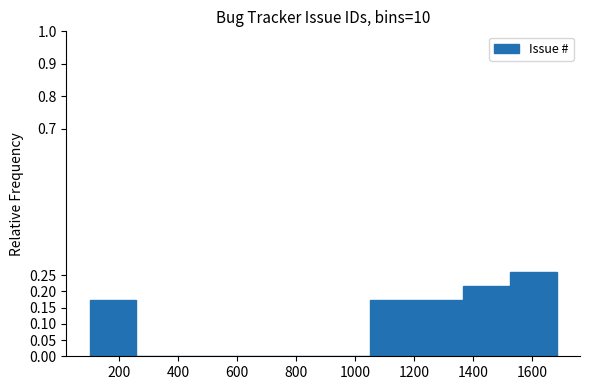

Reading left to right, list every bar in this chart as the range it spans on the x-axis followed by its height. Neither the bar edges nor the heights are printed on the chart, so give them approximately, as read against the axes.

100 to 260: 0.175
260 to 420: 0
420 to 580: 0
580 to 740: 0
740 to 900: 0
900 to 1040: 0
1040 to 1200: 0.175
1200 to 1360: 0.175
1360 to 1520: 0.215
1520 to 1680: 0.260